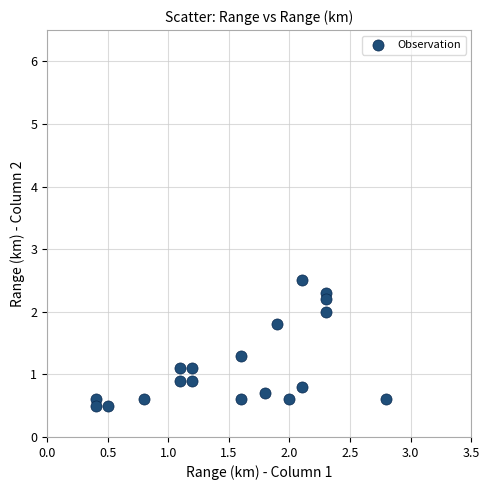

What is the range of X values (max minus min)?

2.4